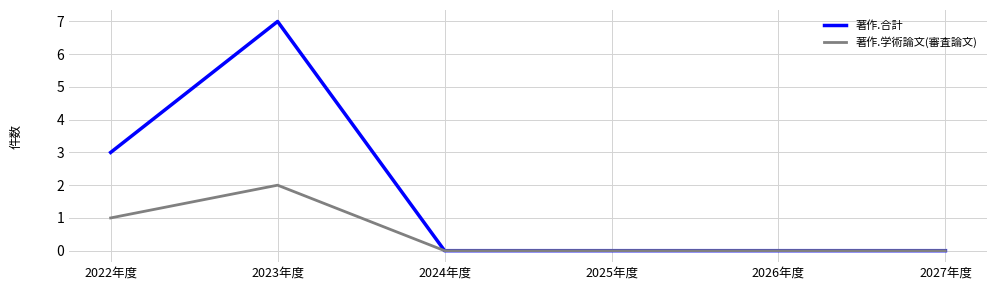

Which series has the widest spread of values?

著作.合計